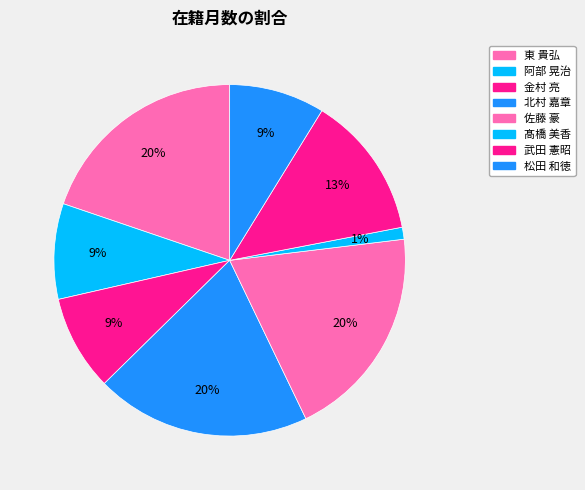

How many segments does this pie chart have?

8